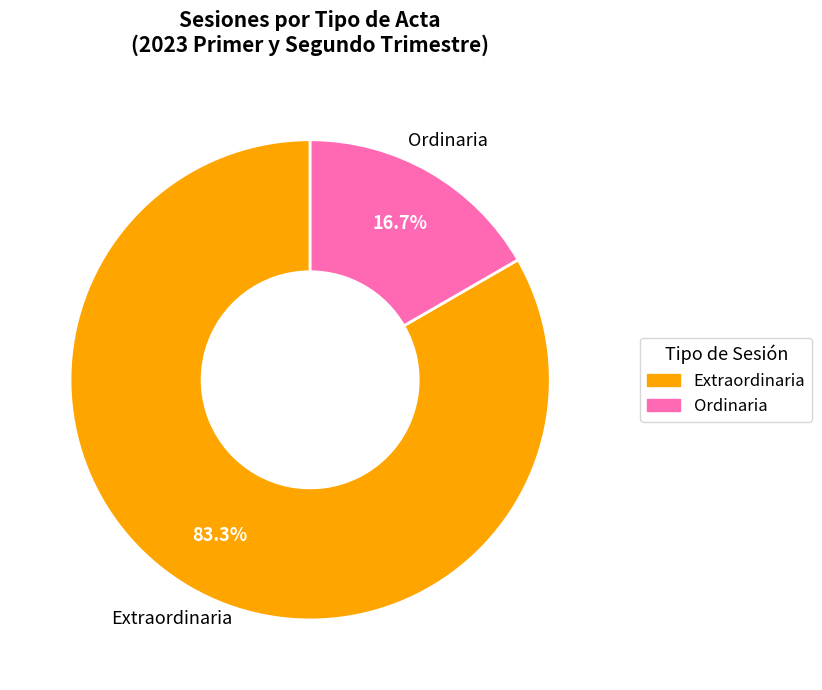

Between Ordinaria and Extraordinaria, which is larger?

Extraordinaria